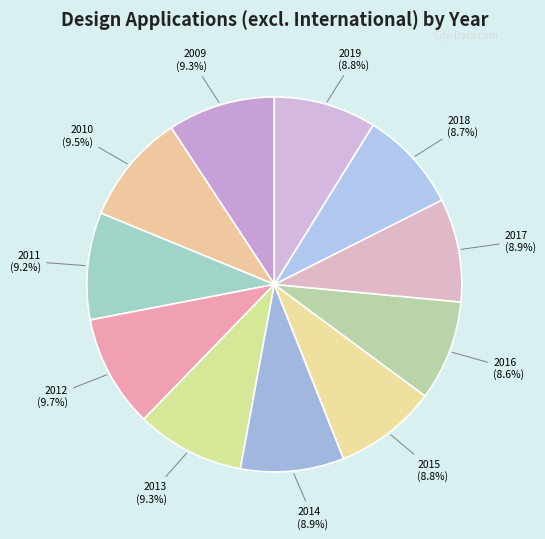

Do 2013 and 2015 together represent more than half of the pie?

No